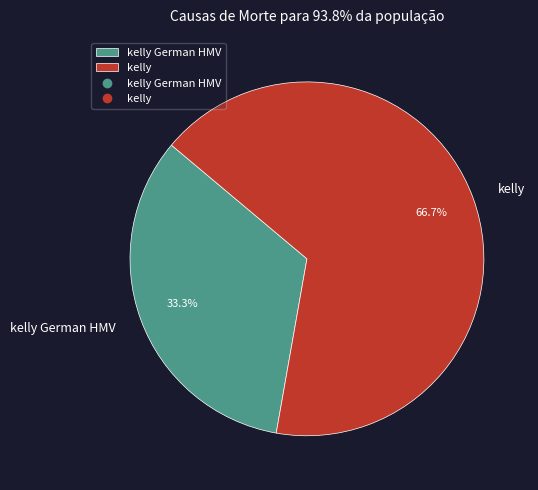

Is the sum of kelly German HMV and kelly greater than half?

Yes